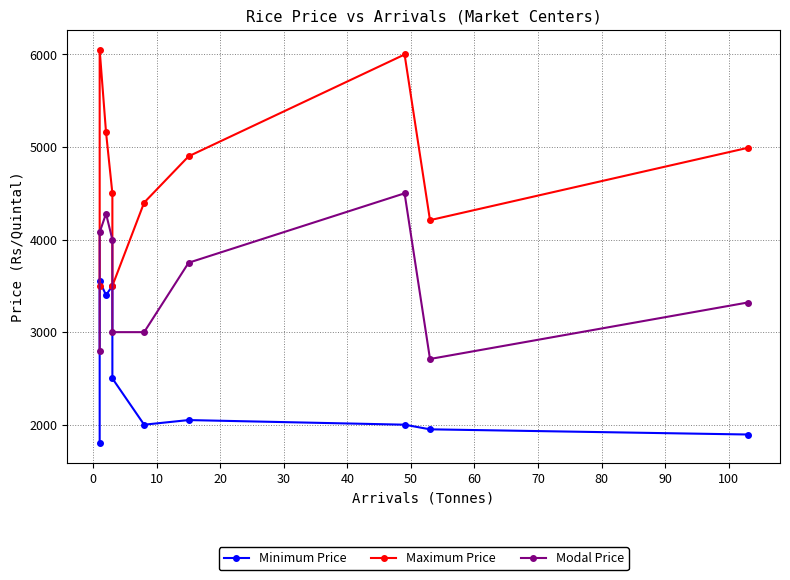

What is the difference between the maximum and second lowest values in the Maximum Price series?

2550